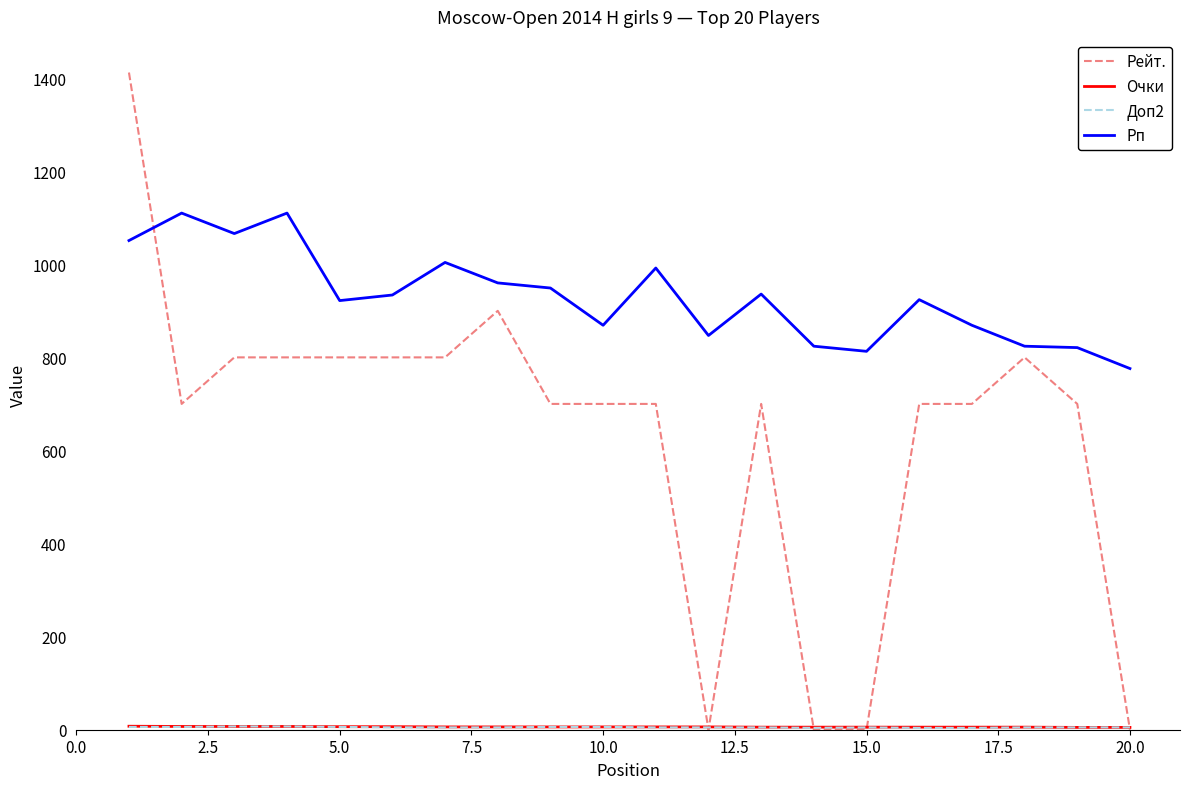

How many values in the Рп series are below 934?

10